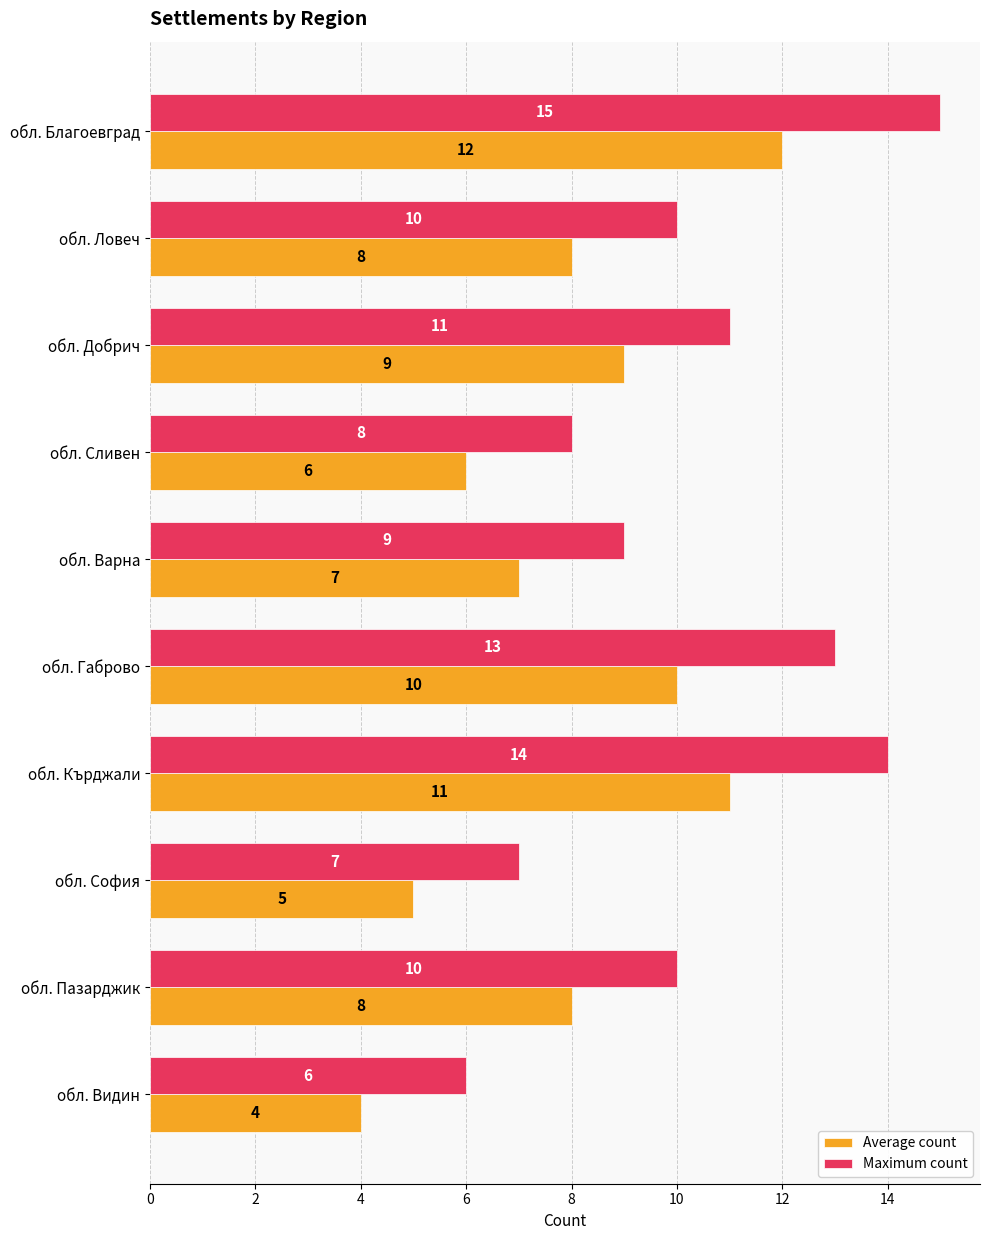

Rank the series by their average value, from lowest to highest.

Average count, Maximum count